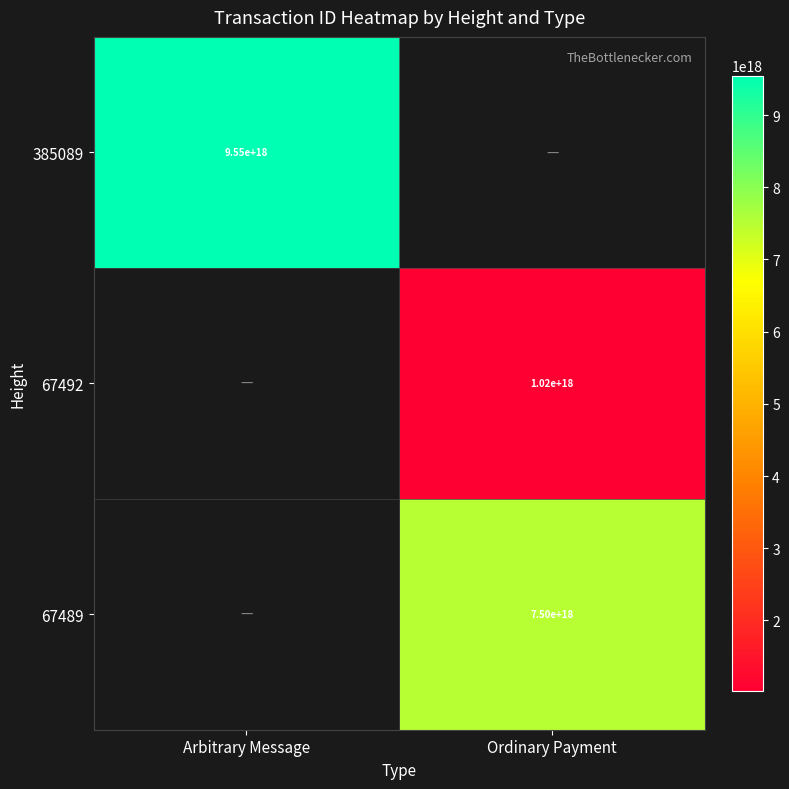

The 67492 series shows 1020000000000000000 at Ordinary Payment. True or false?

True